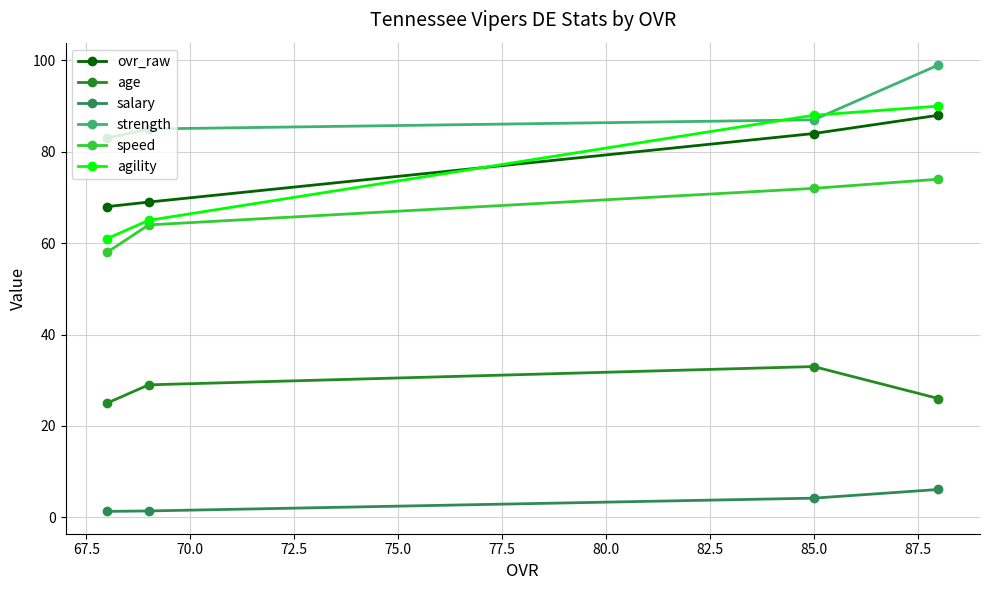

What is the greatest value displayed?

99.0